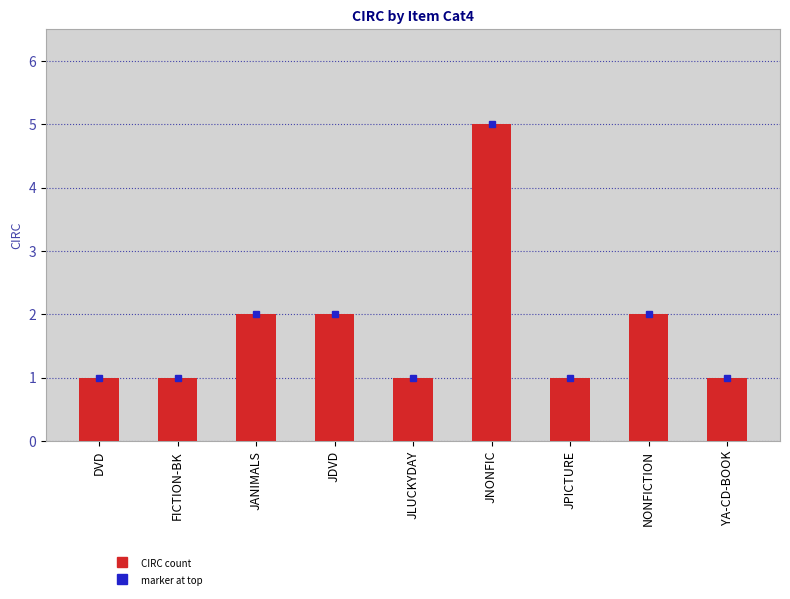

The chart shows a value of 2 at JLUCKYDAY. True or false?

False